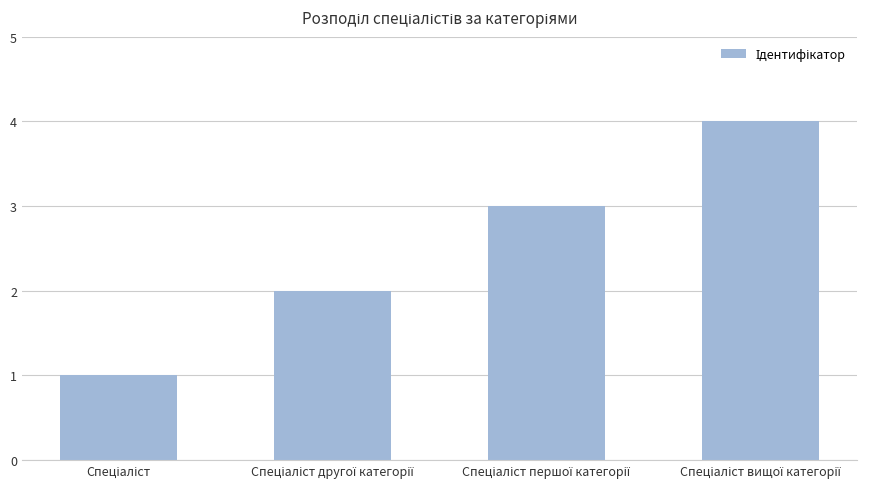

What is the difference between the maximum and minimum values?

3